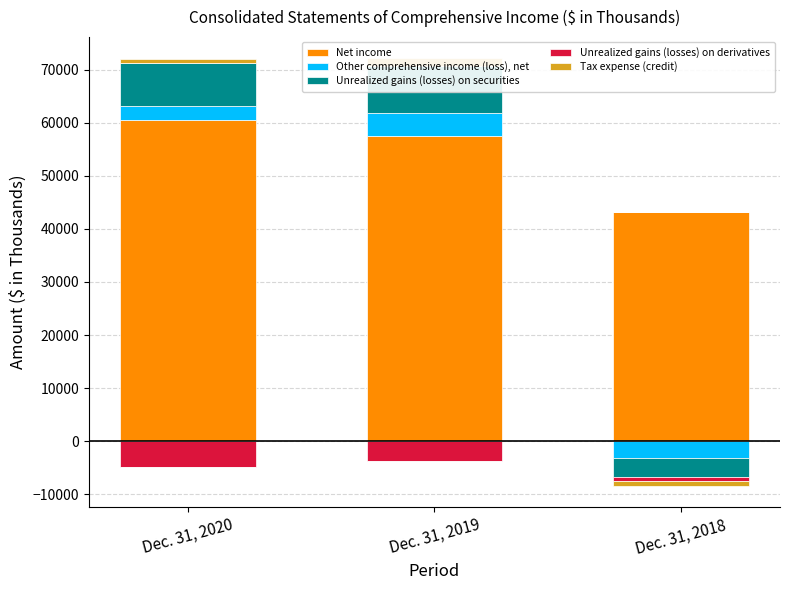

At how many categories does at least one series exceed 29566?

3